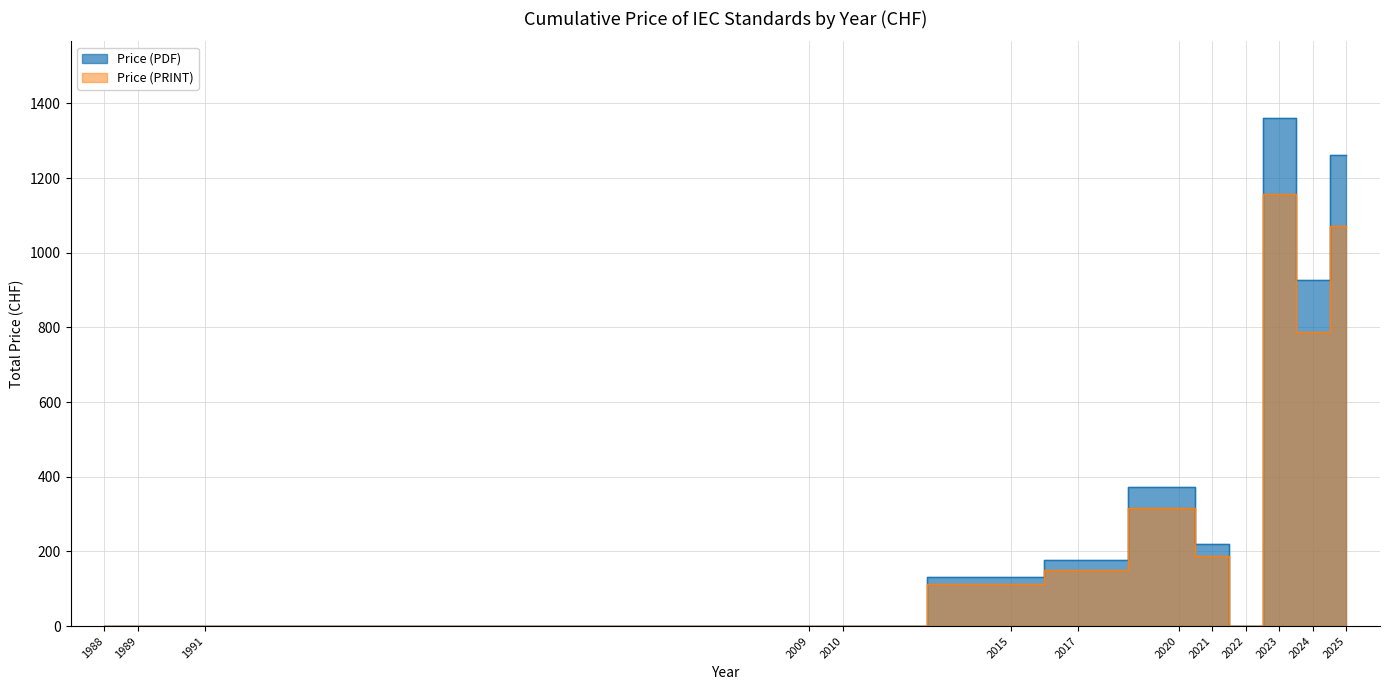

True or false: Price (PDF) has more than 2 interior local peaks.

False